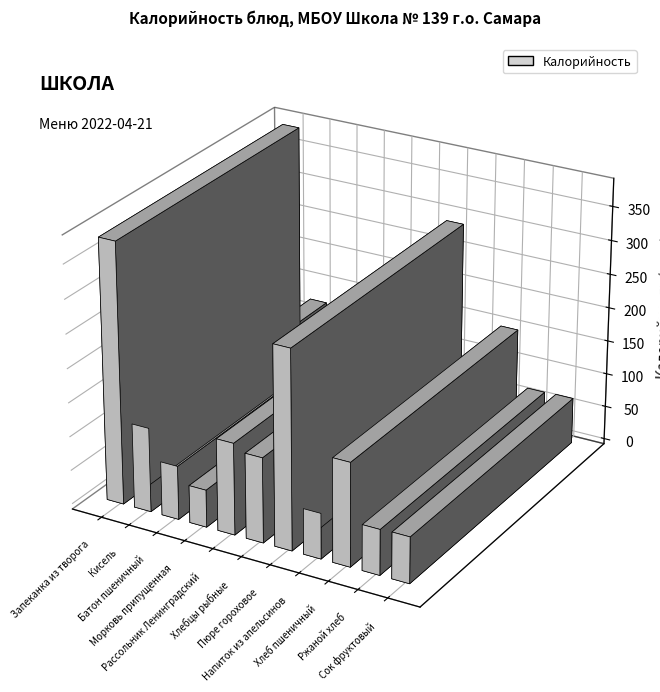

Does the chart contain stacked bars?

No